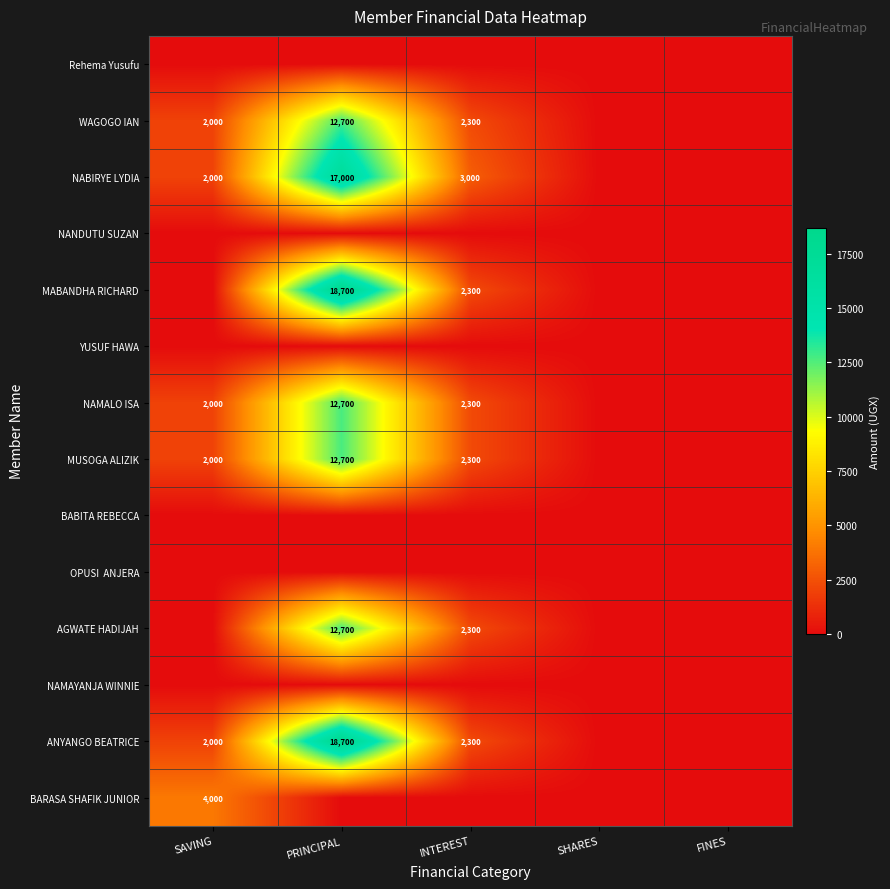

True or false: NAMALO ISA has a value of 22261 at PRINCIPAL.

False